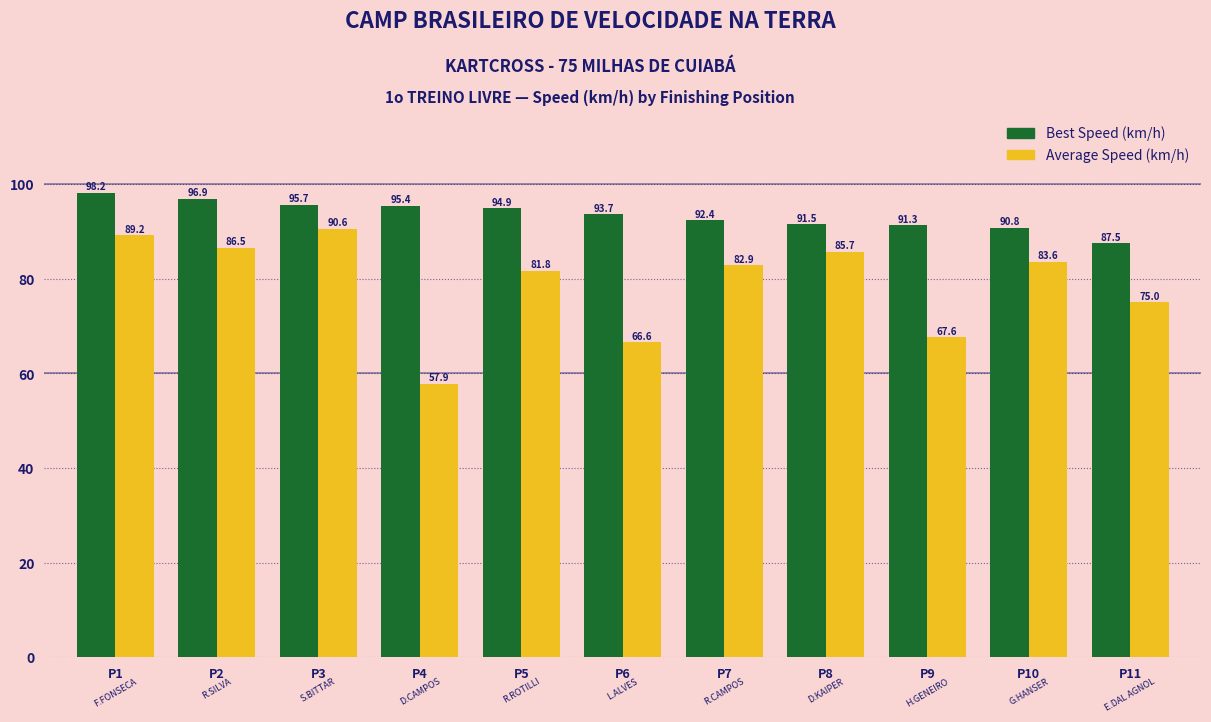

What is the spread (max minus min) of values at P1?

9.0